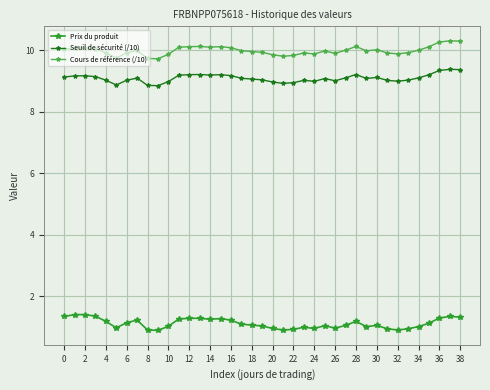

What is the maximum value shown in the chart?

10.3